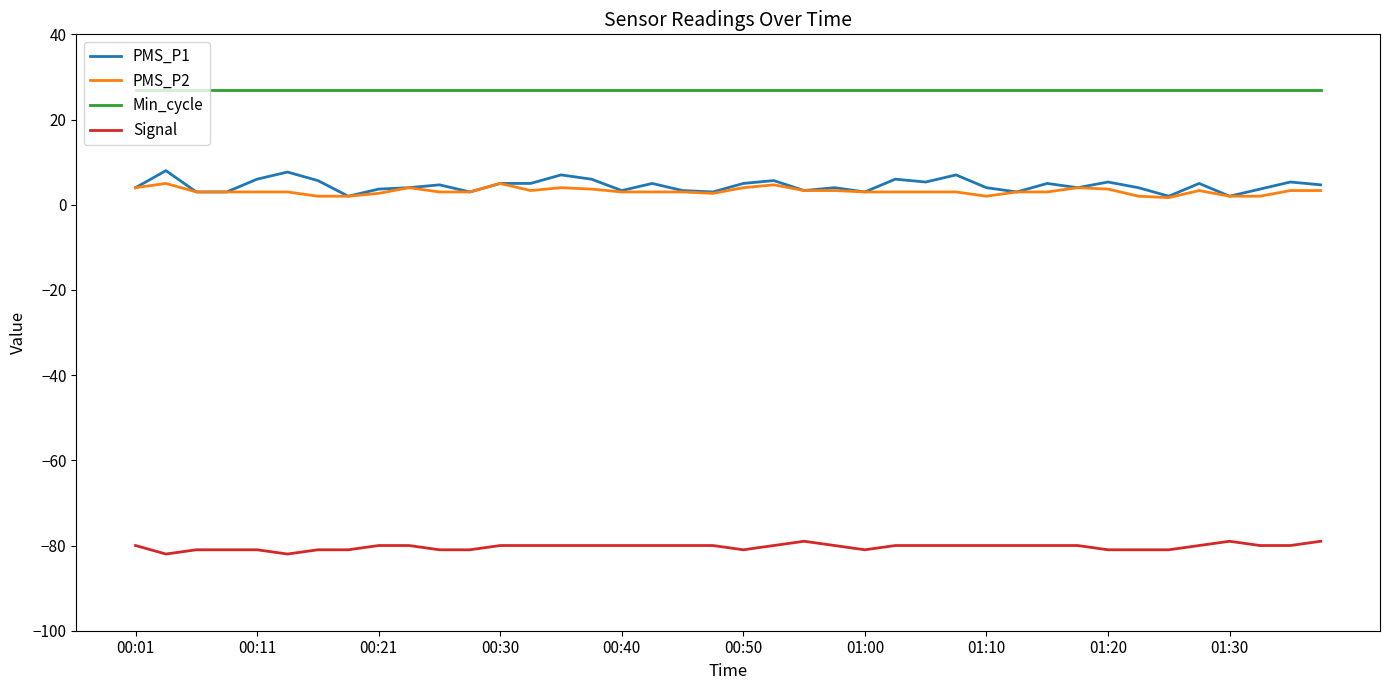

Which series has the widest spread of values?

PMS_P1